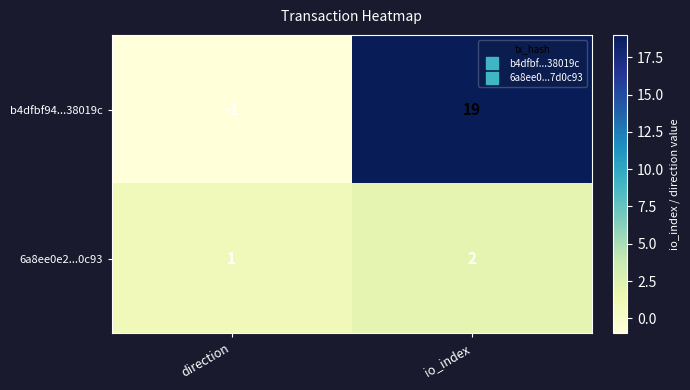

Between direction and io_index, which series saw the biggest shift?

b4dfbf94...38019c